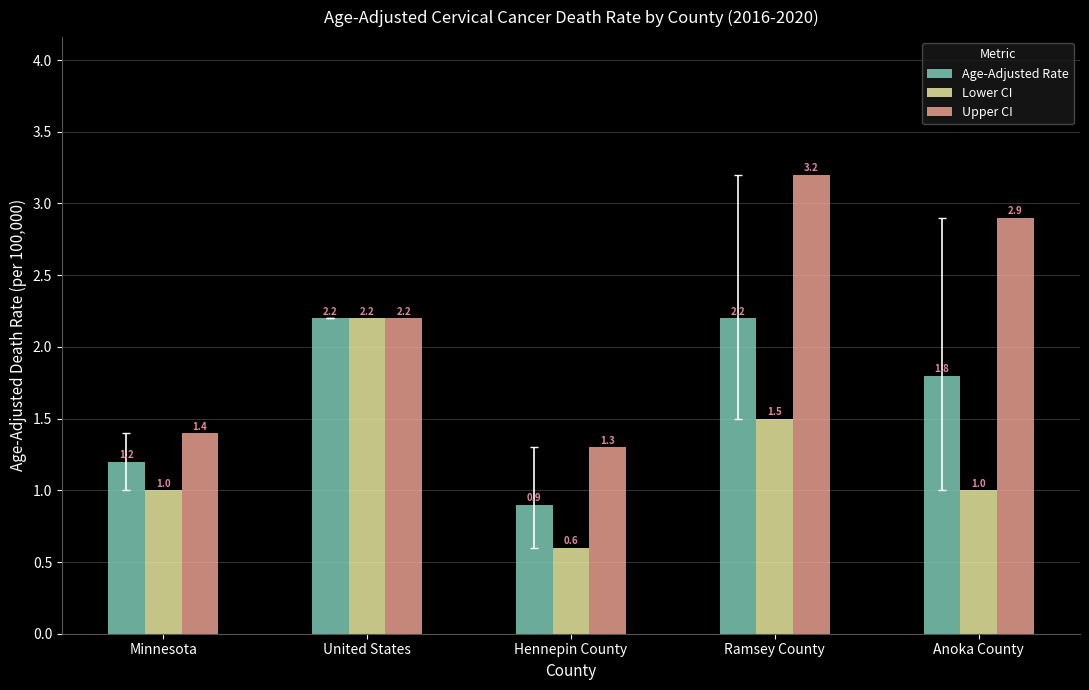

Reading left to right, extract all data points from this chart.

Age-Adjusted Rate: Minnesota=1.2	United States=2.2	Hennepin County=0.9	Ramsey County=2.2	Anoka County=1.8
Lower CI: Minnesota=1.0	United States=2.2	Hennepin County=0.6	Ramsey County=1.5	Anoka County=1.0
Upper CI: Minnesota=1.4	United States=2.2	Hennepin County=1.3	Ramsey County=3.2	Anoka County=2.9